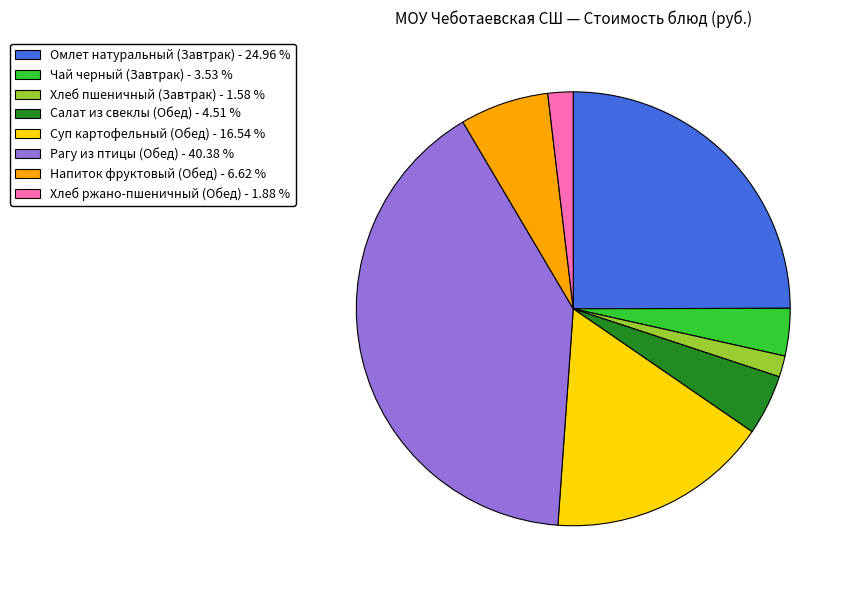

Approximately how many times larger is the value at Напиток фруктовый (Обед) compared to Суп картофельный (Обед)?

0.4